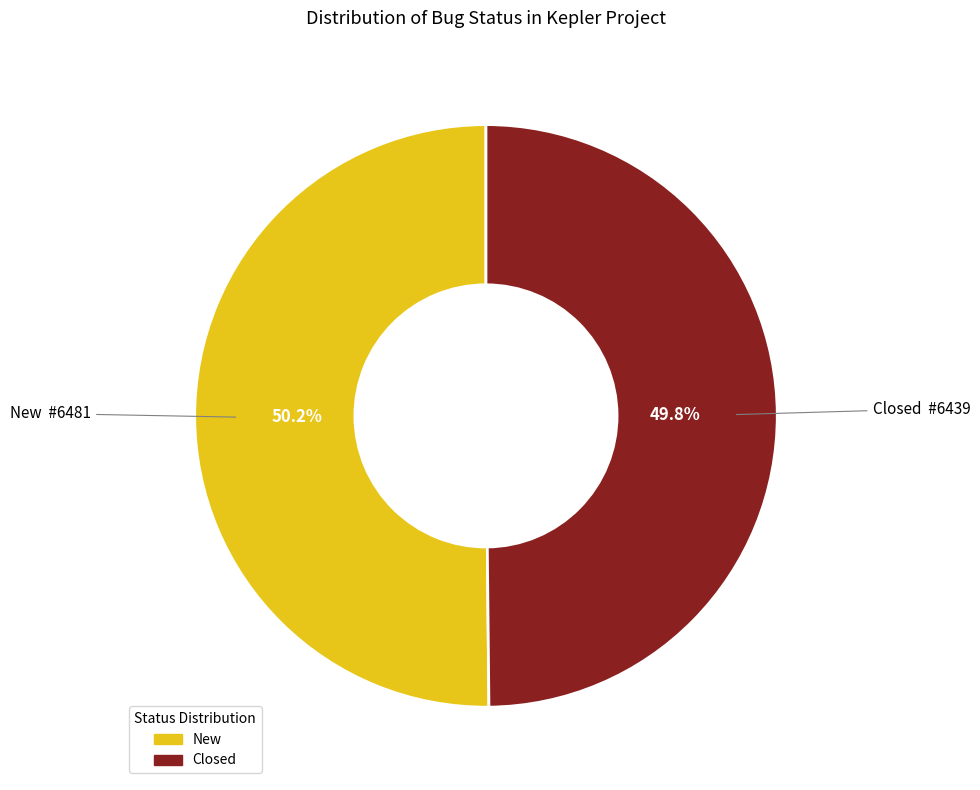

Is there a majority slice in this chart?

Yes